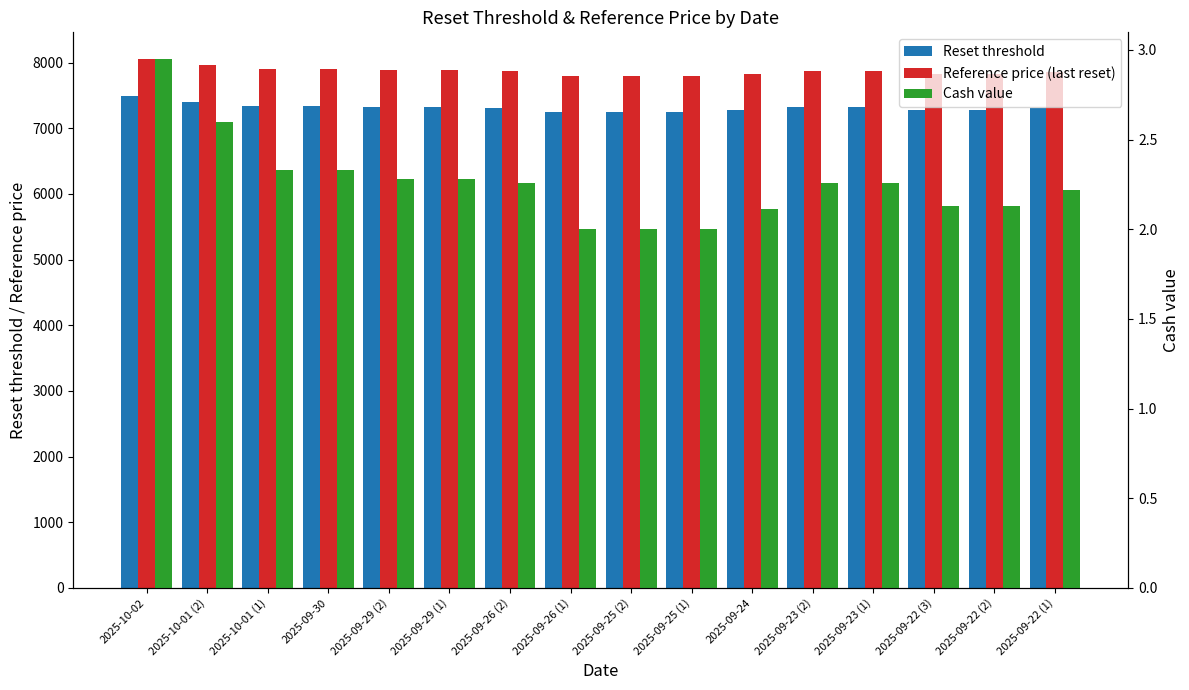

What is the difference between the highest and lowest values at 2025-09-22 (2)?

7828.0